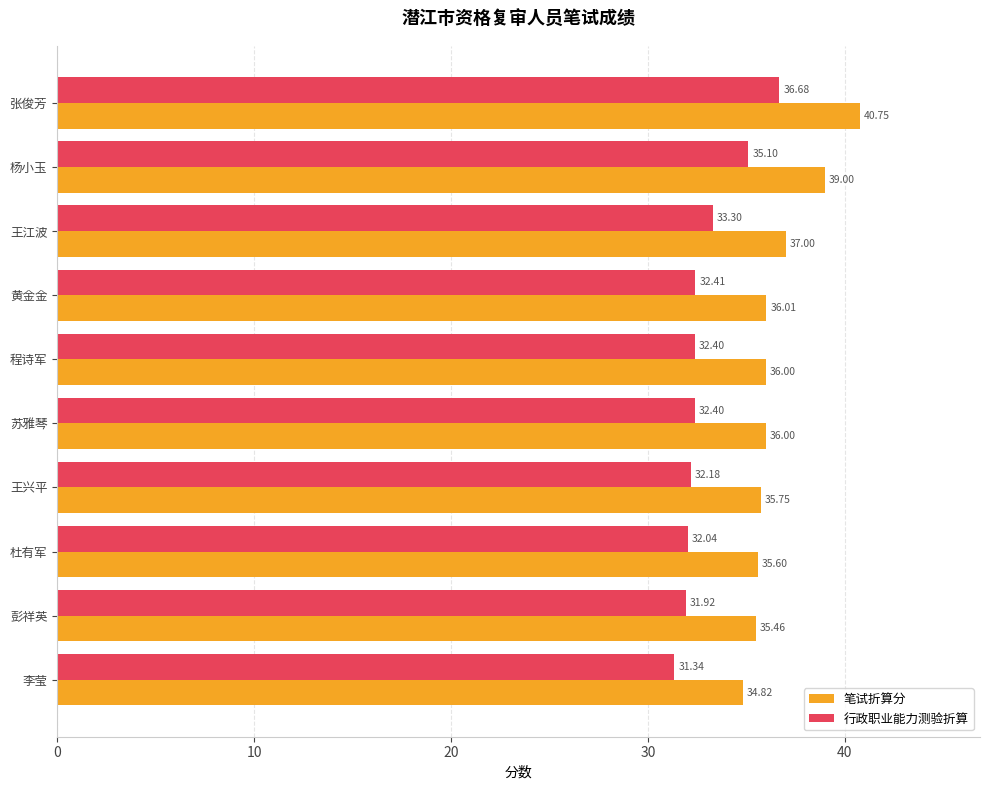

What is the difference between the 笔试折算分 values at 王江波 and 程诗军?

1.0